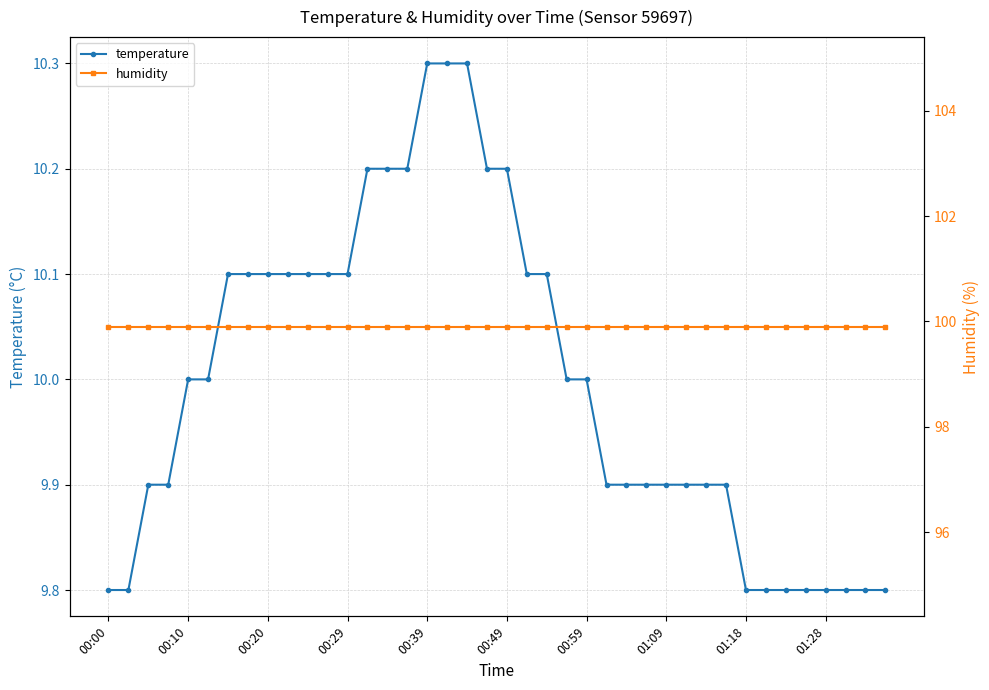

Rank the series by their average value, from highest to lowest.

humidity, temperature